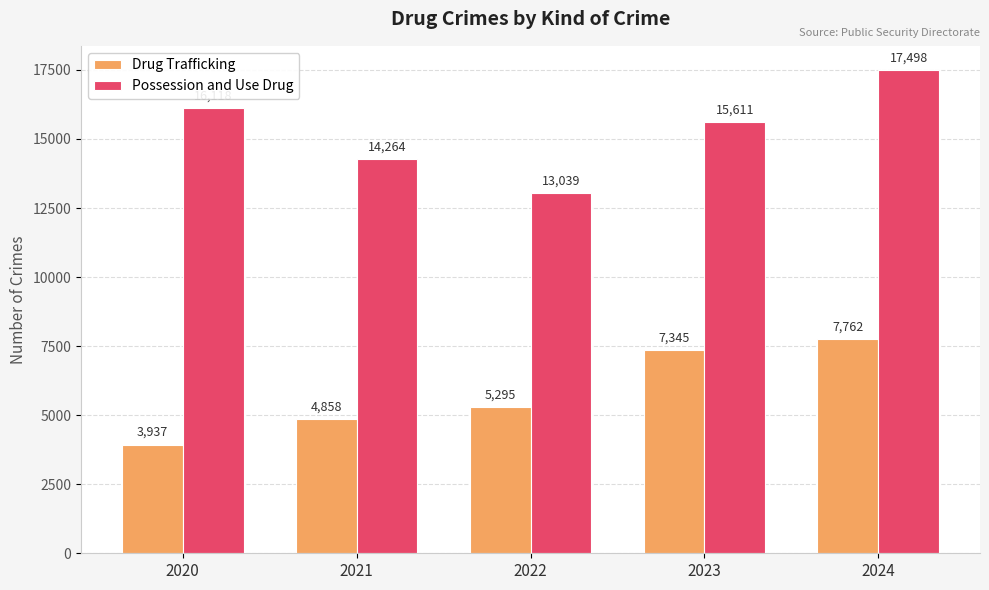

What is the maximum value shown in the chart?

17498